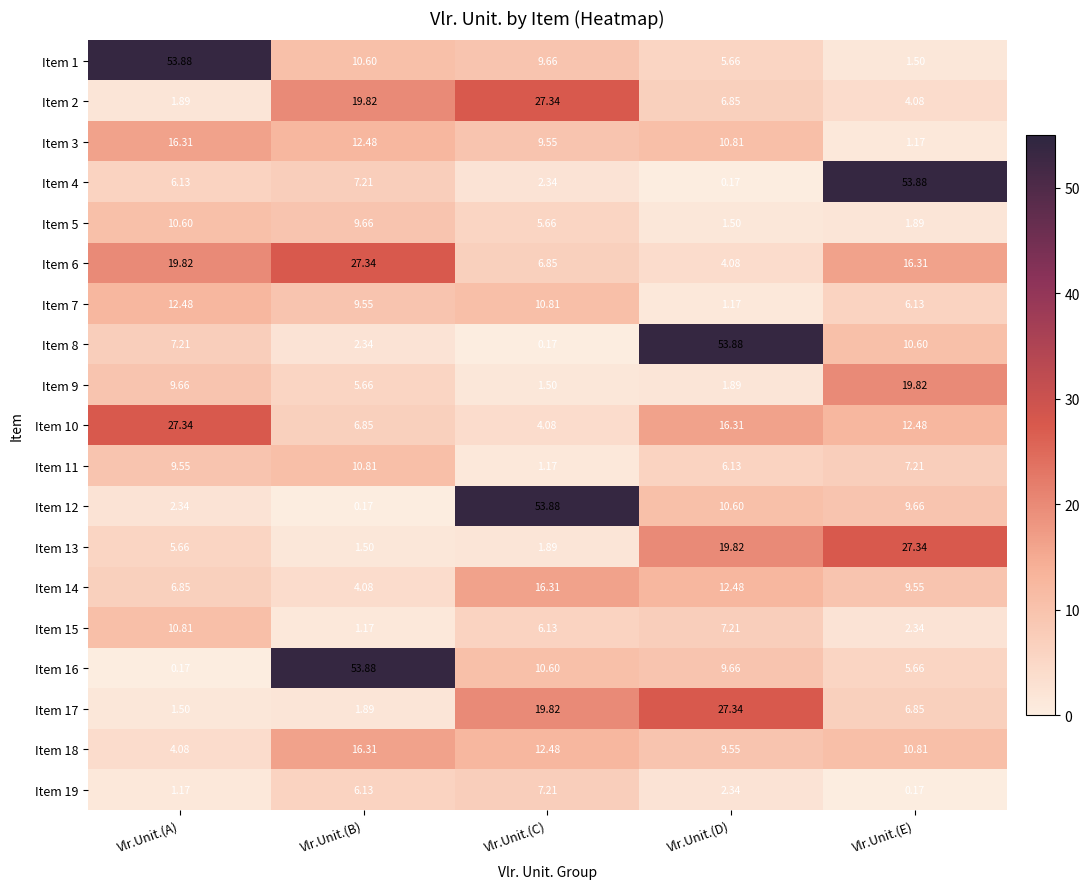

Between Vlr.Unit.(A) and Vlr.Unit.(B), which series saw the biggest shift?

Item 16